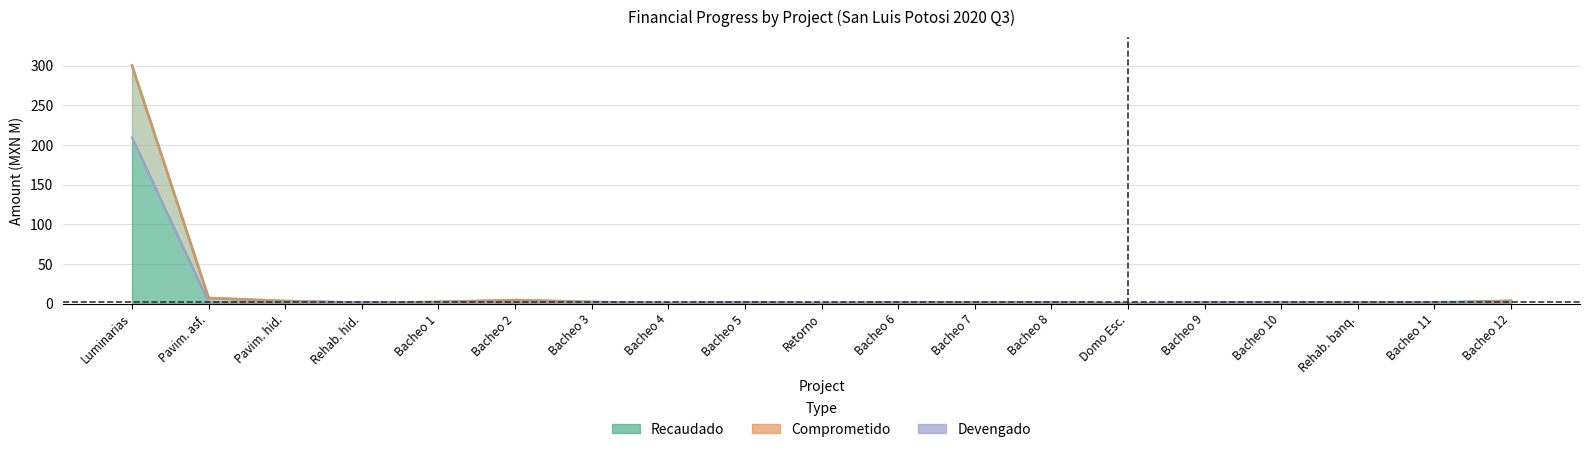

True or false: Comprometido and Recaudado cross at least once.

False